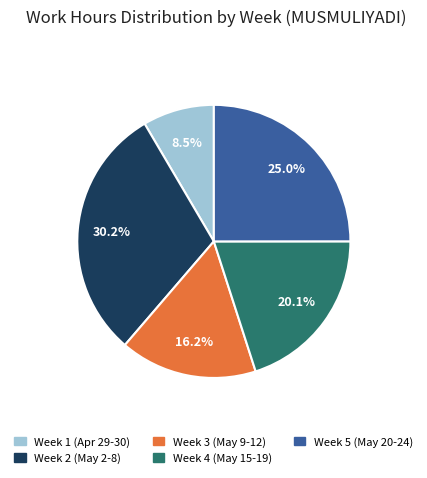

Does any single category account for the majority?

No